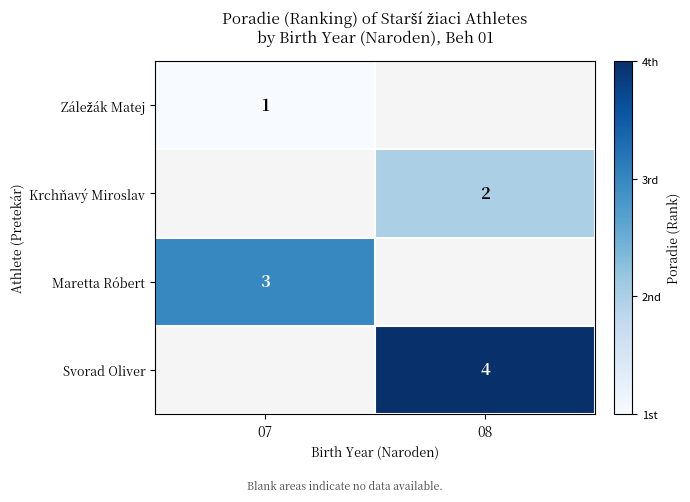

Between 07 and 08, which is larger?

08